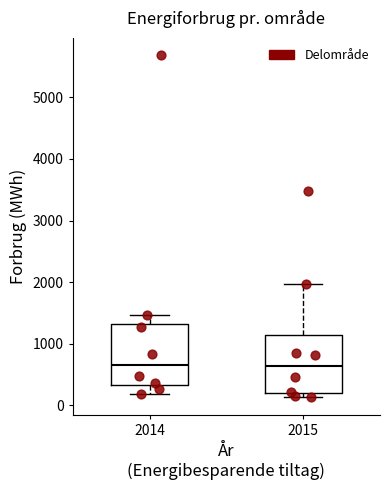

Reading left to right, transcribe this box plot: for each box, give where its median line is, the range the box spans, and where its two whiskers end, as read against the y-axis. The values are not printed on the chart, so give them approximately, as read against the axis.

2014: median 700, box 300 to 1300, whiskers 200 to 1500
2015: median 600, box 200 to 1100, whiskers 100 to 2000